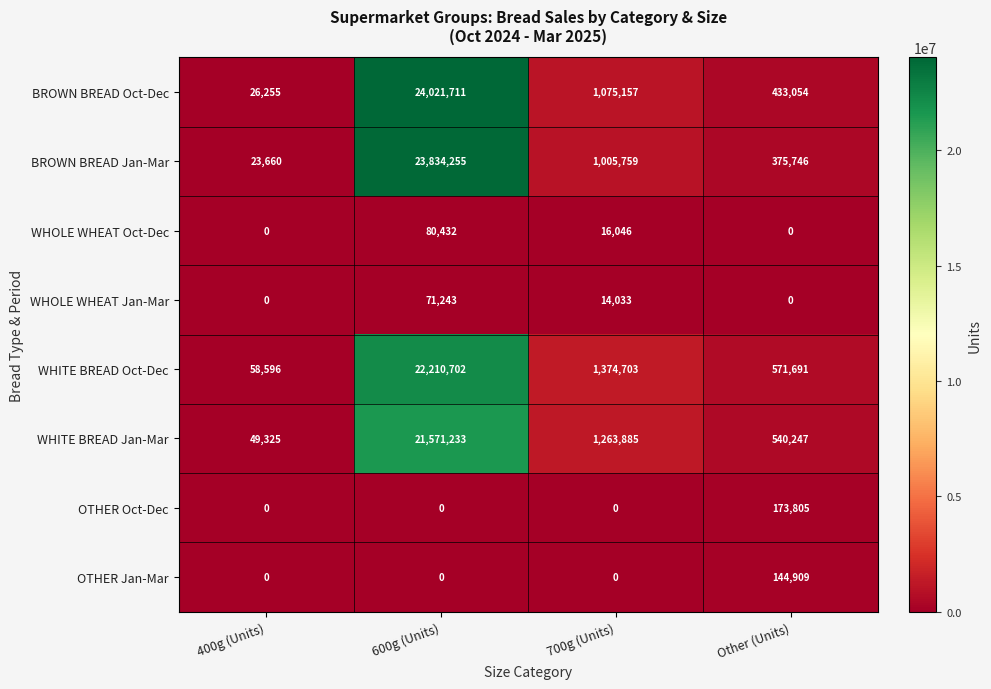

At which label does OTHER Oct-Dec reach its peak?

Other (Units)